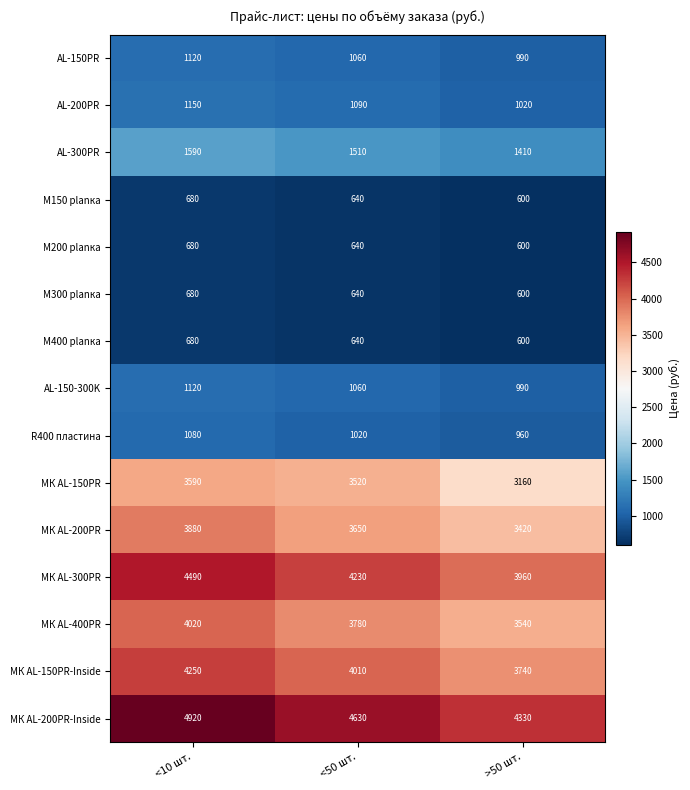

Between <50 шт. and >50 шт., which series saw the biggest shift?

МК AL-150PR